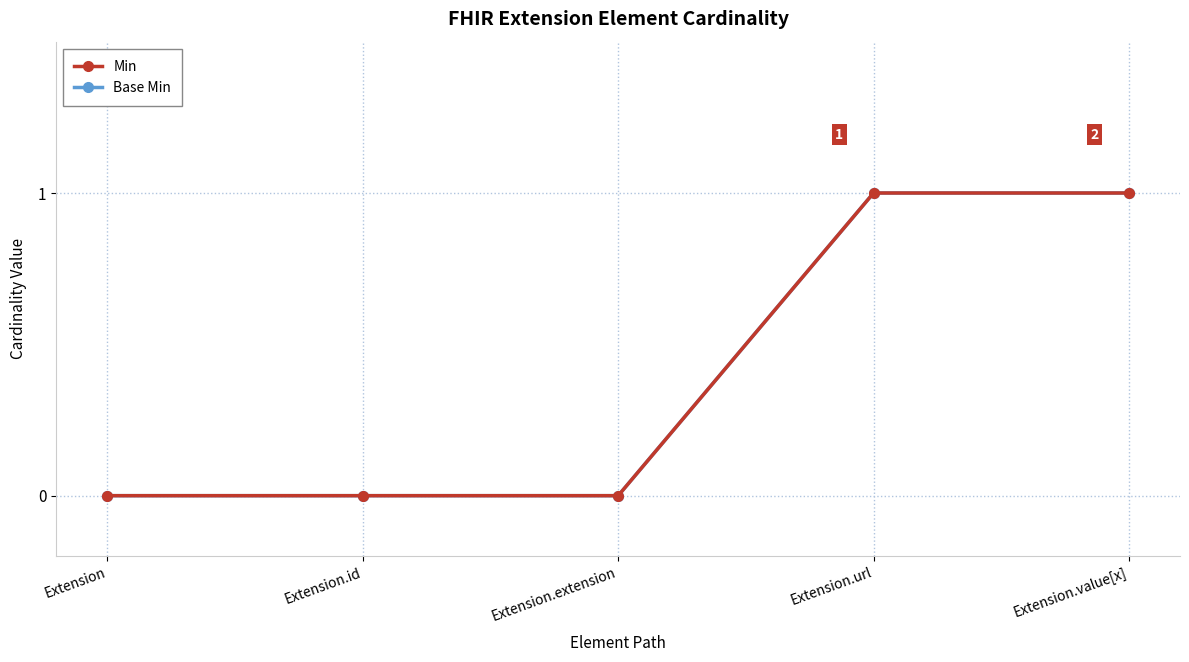

At Extension.extension, list the series in order from smallest to largest.

Min, Base Min